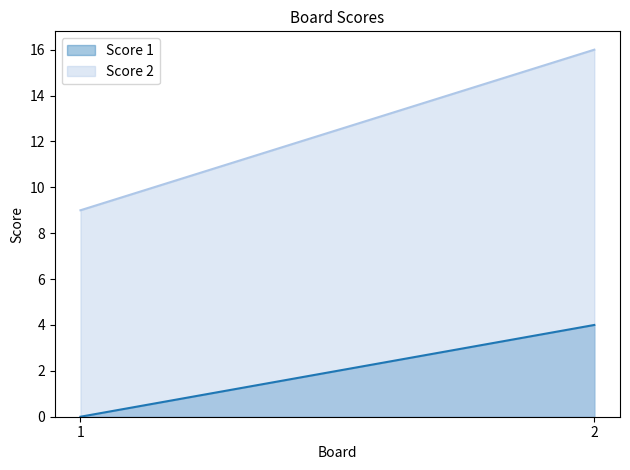

Reading left to right, transcribe all the data shown in this chart.

Score 1: 0	4
Score 2: 9	16